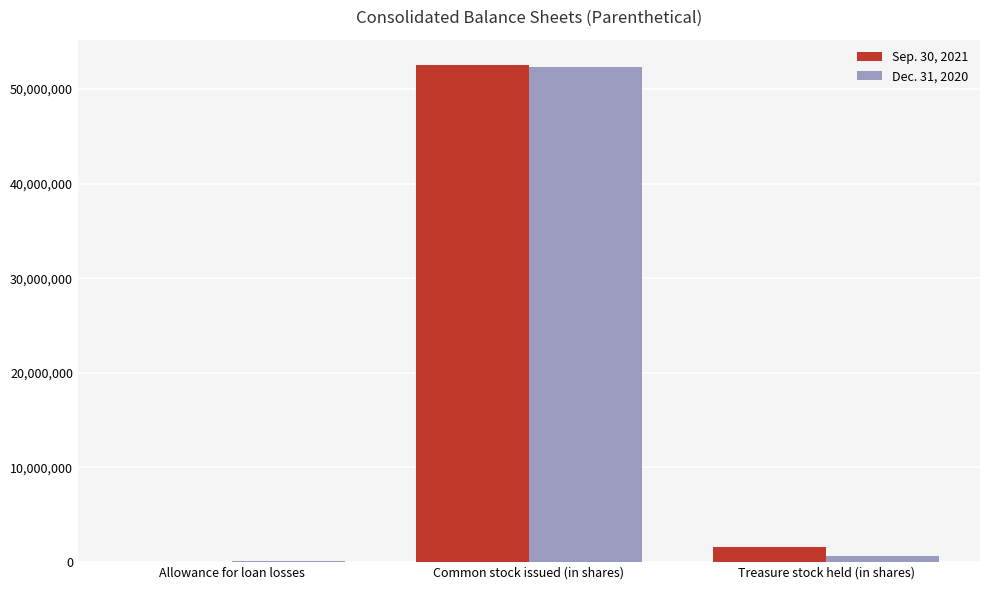

At which category is the sum across all series the highest?

Common stock issued (in shares)